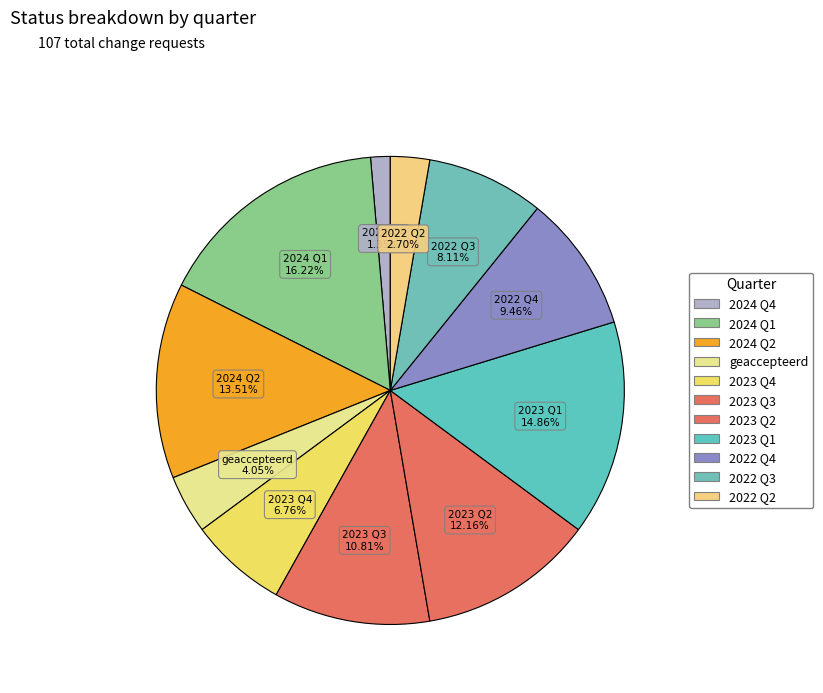

Does 2022 Q2 represent more than half of the total?

No